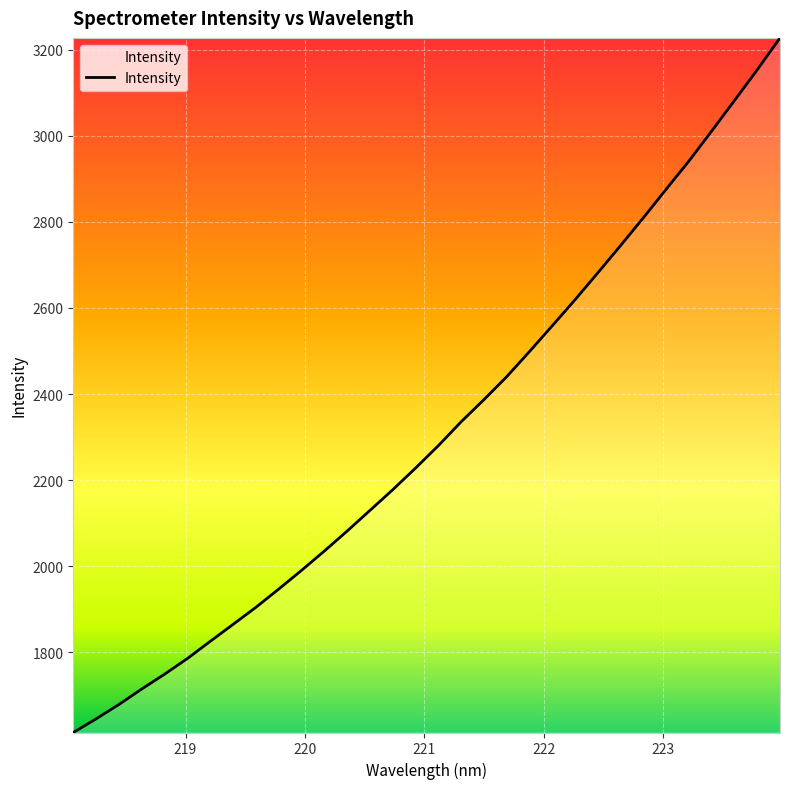

What is the maximum value shown in the chart?

3227.8